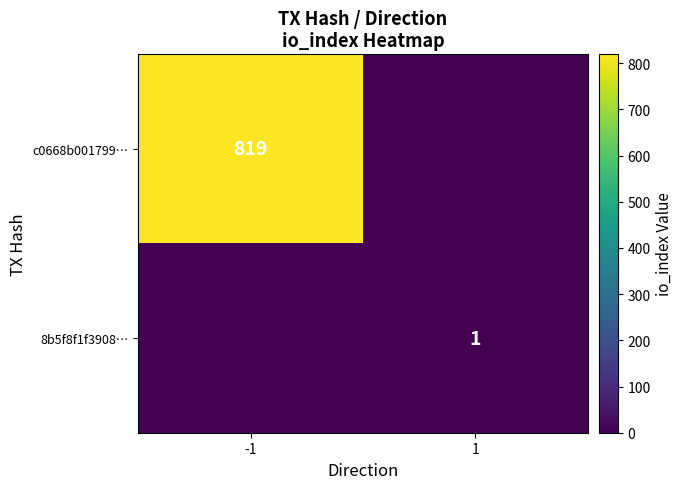

Is it true that 8b5f8f1f3908… equals 1 at 1?

True